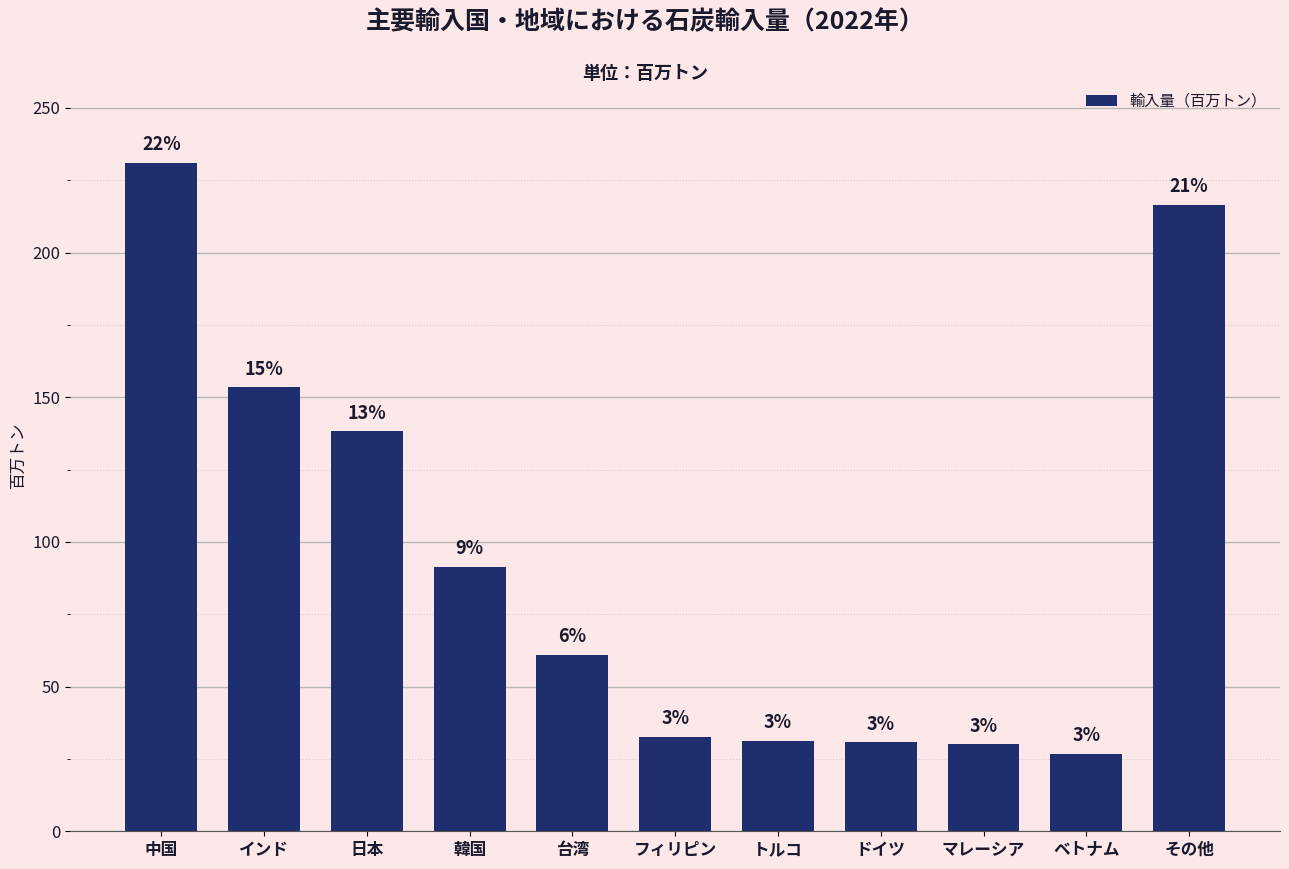

Reading left to right, what are all the values shown in this chart?

中国=231.0	インド=153.5	日本=138.3	韓国=91.3	台湾=61.1	フィリピン=32.6	トルコ=31.3	ドイツ=30.7	マレーシア=30.1	ベトナム=26.9	その他=216.4